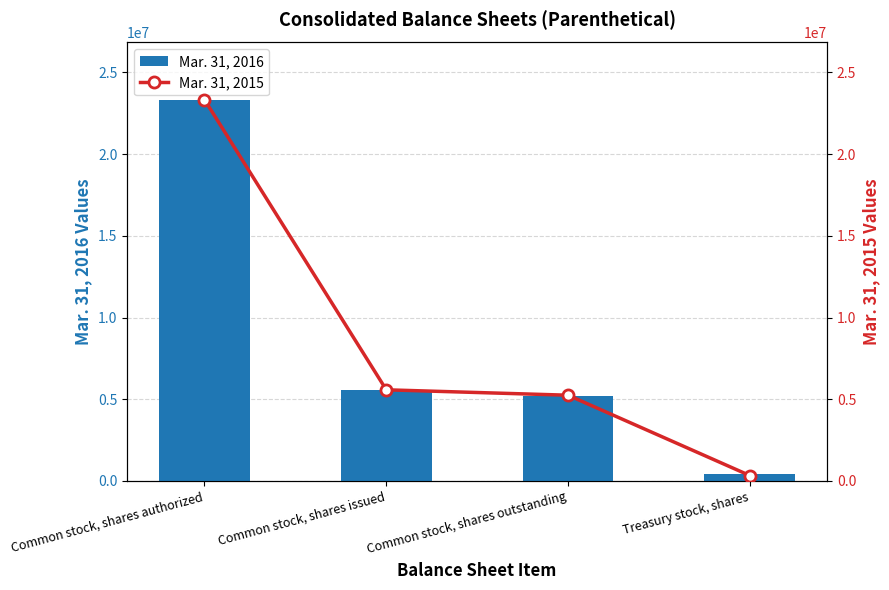

The value of Mar. 31, 2016 at Common stock, shares outstanding is 5173431. True or false?

True